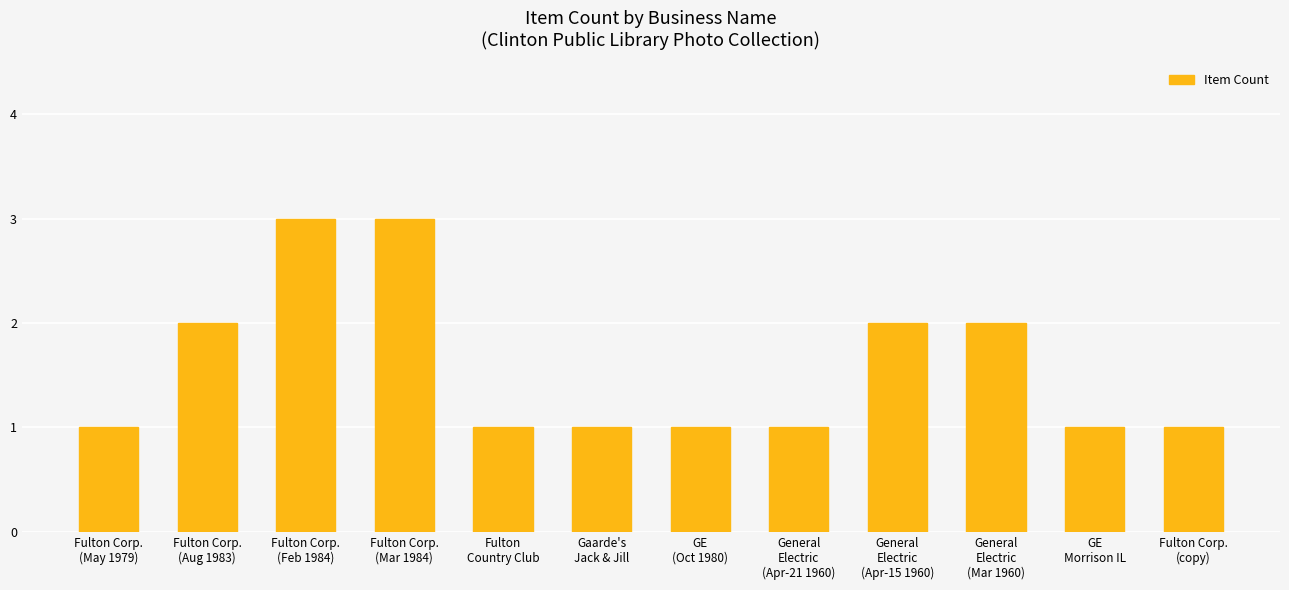

How many series are shown in this chart?

1